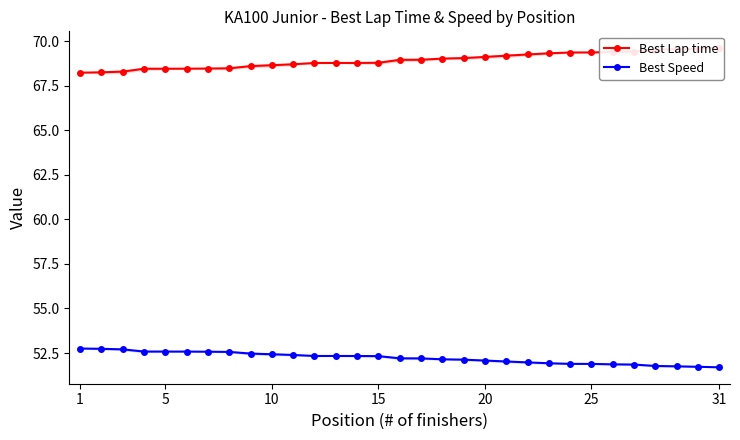

Is it true that Best Speed equals 52.4 at 10?

True